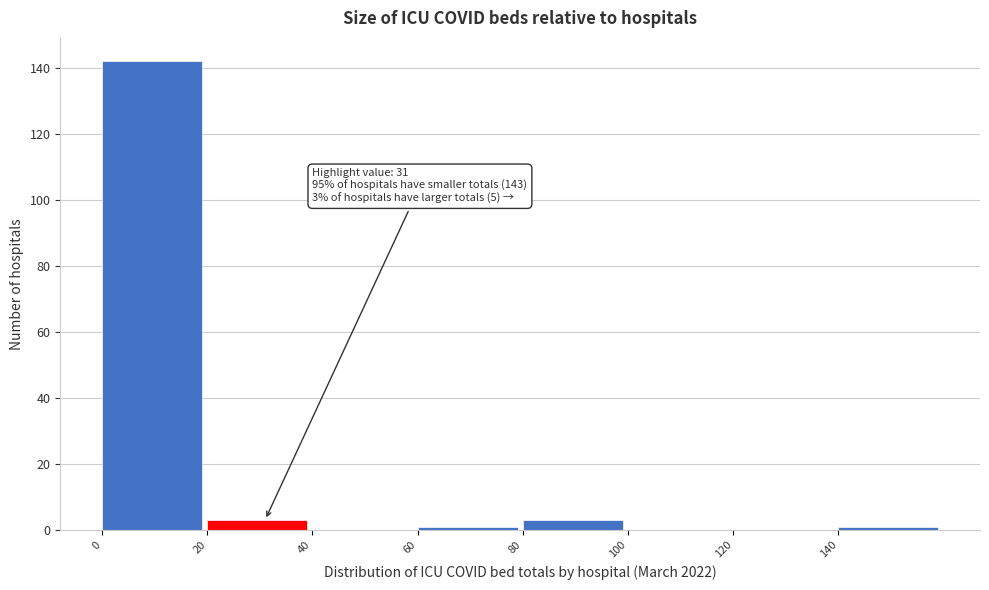

Which range on the x-axis has the tallest bar?

0 to 20